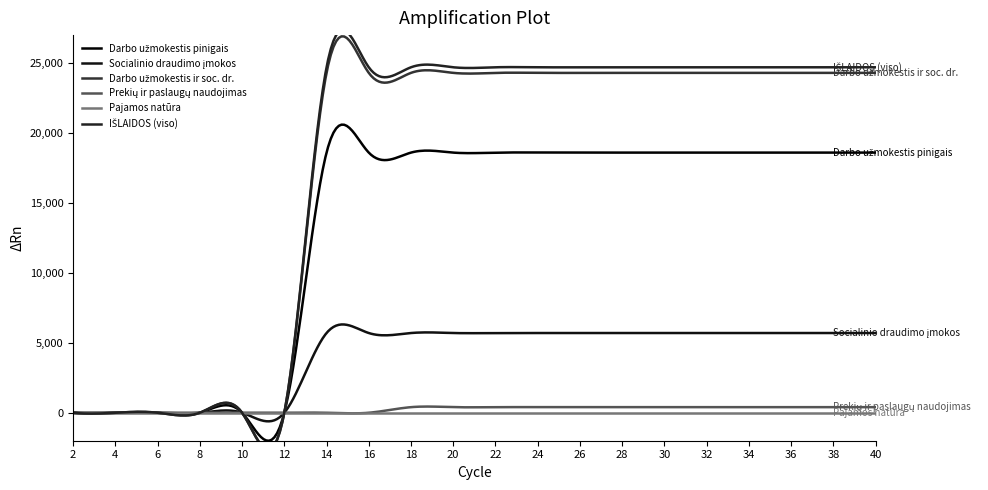

How many values in Prekių ir paslaugų naudojimas are above zero?

12